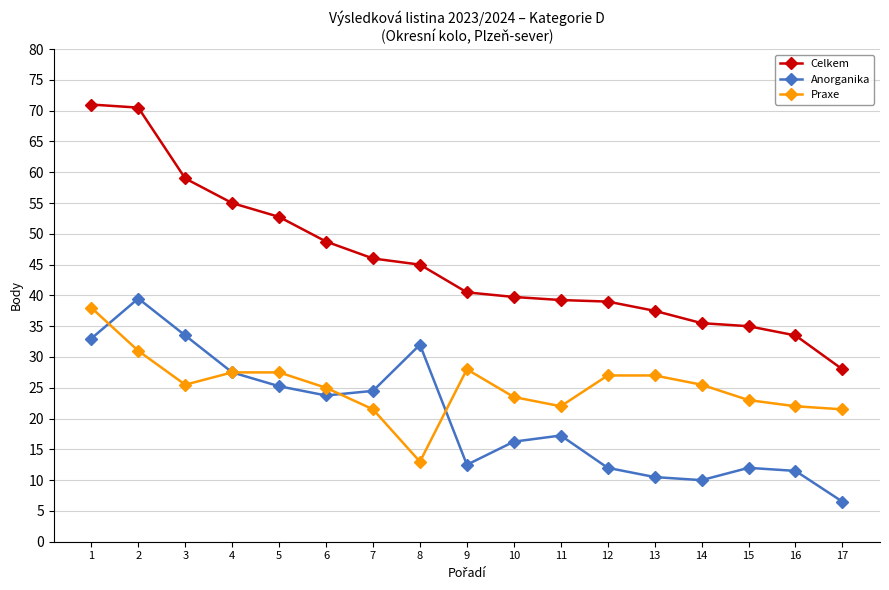

The value of Anorganika at 12 is 12.0. True or false?

True